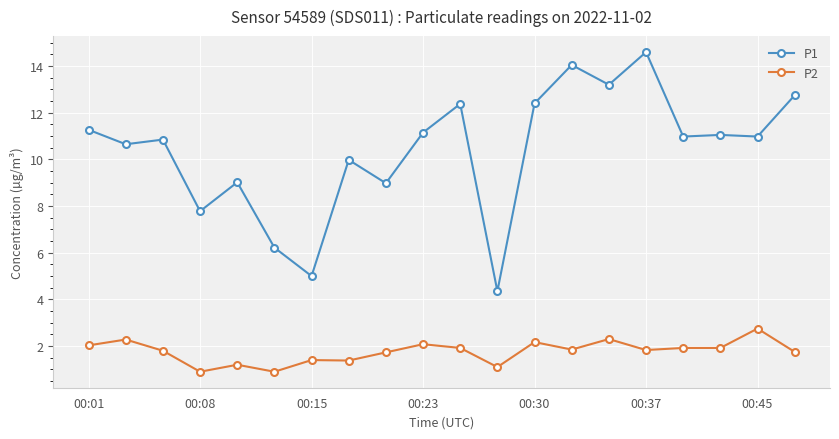

What is the sum of all P2 values?

35.2